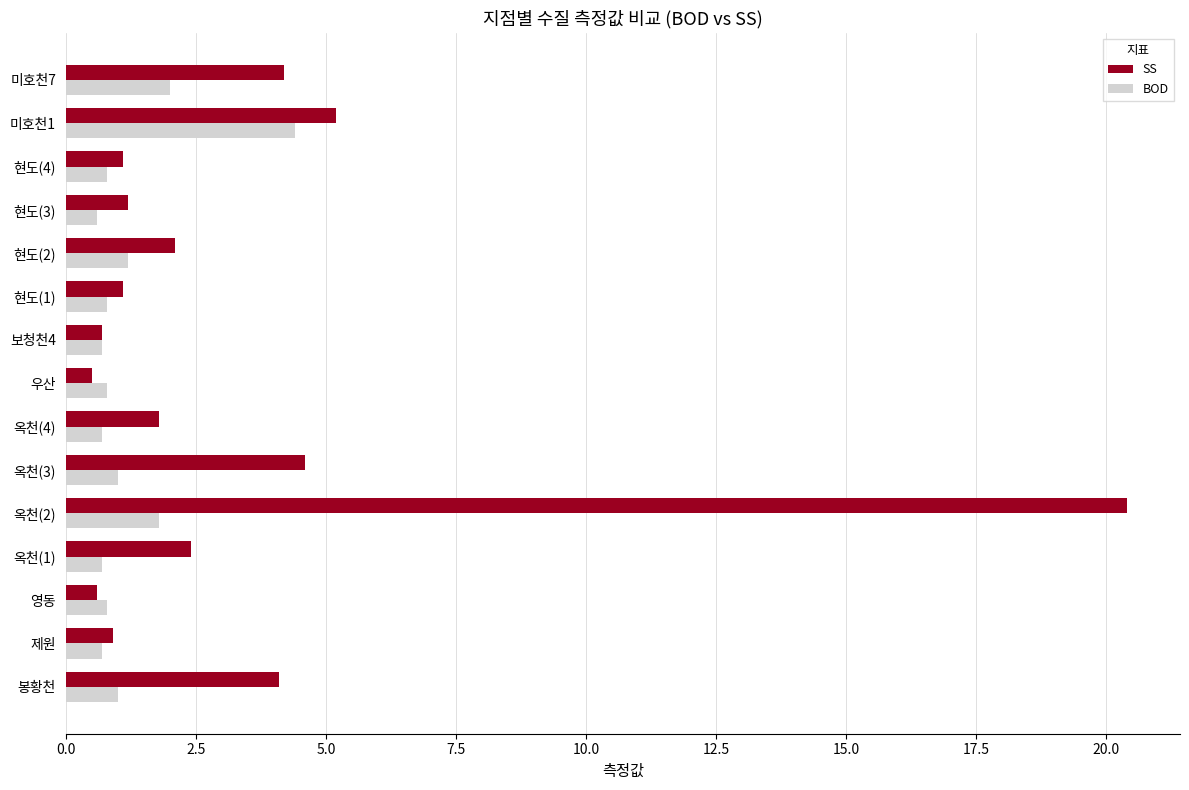

Which series has the widest spread of values?

SS